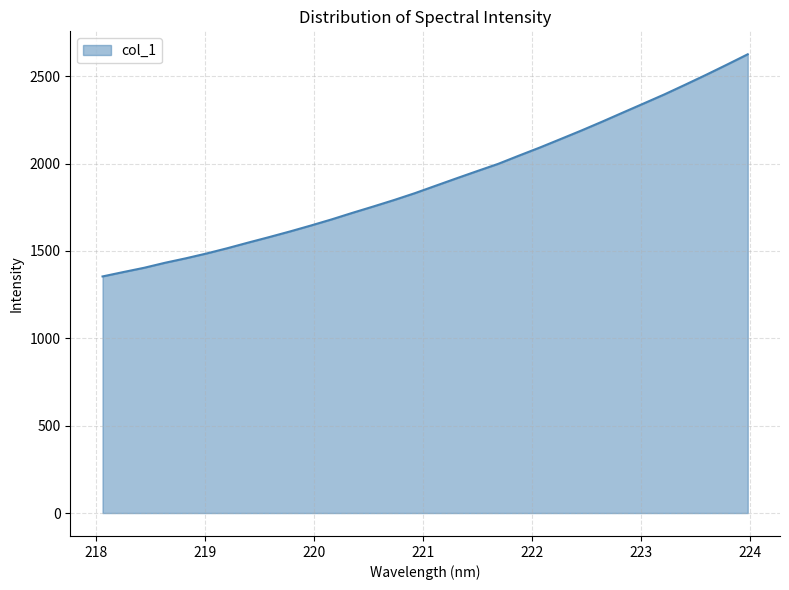

What is the greatest value displayed?

2625.9